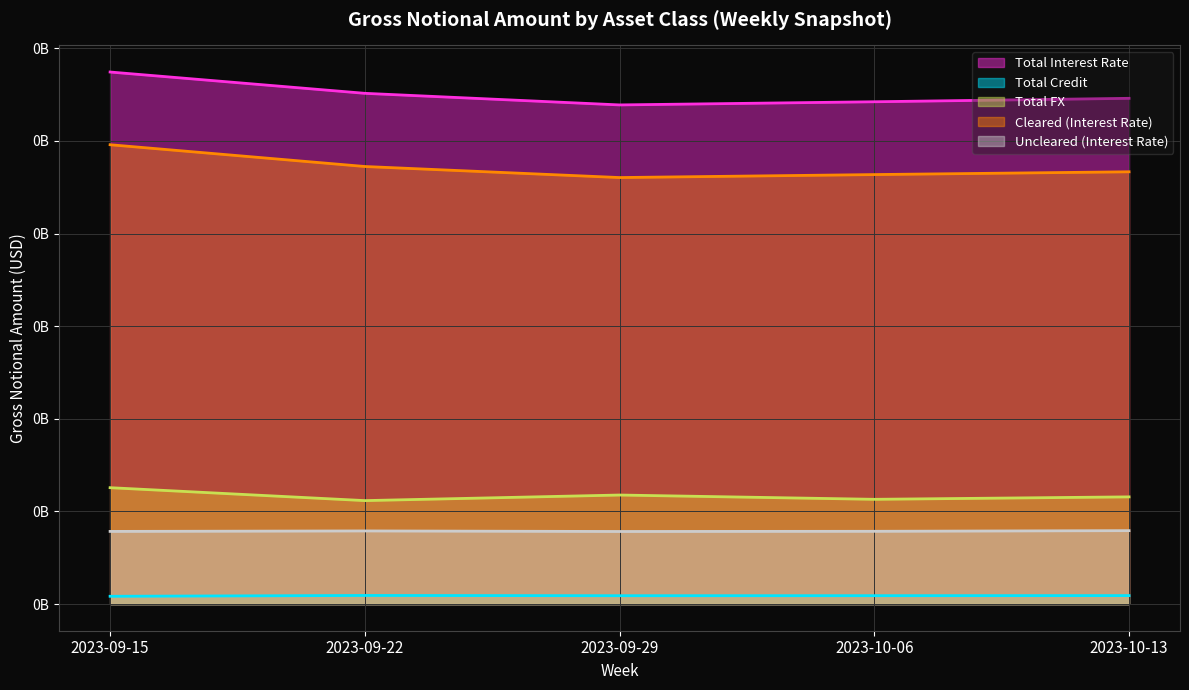

List the labels in order of Cleared (Interest Rate) value, smallest first.

2023-09-29, 2023-10-06, 2023-10-13, 2023-09-22, 2023-09-15